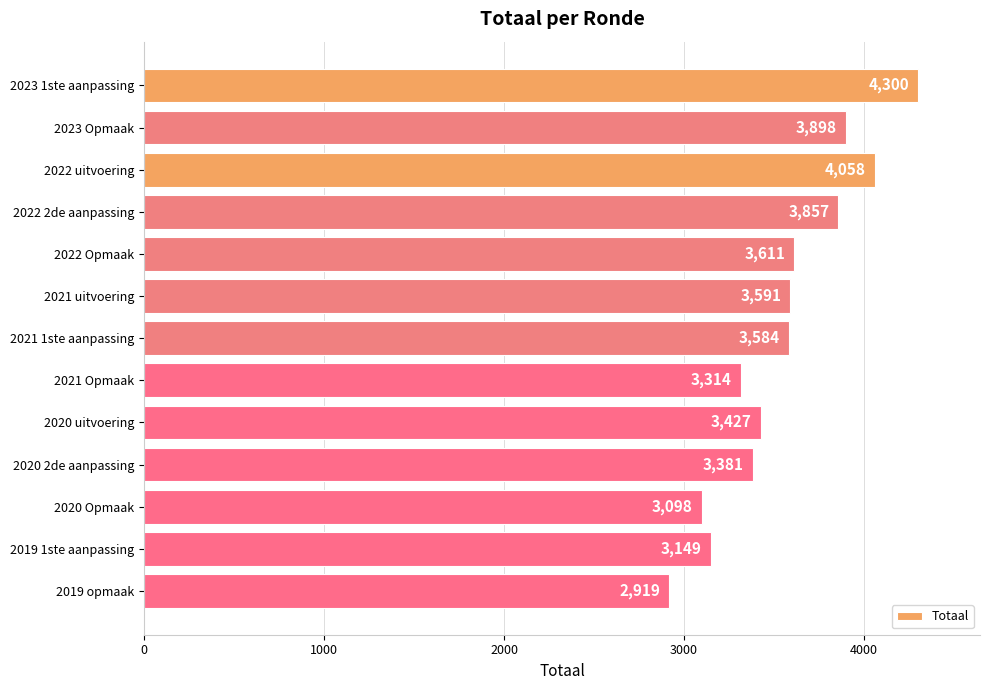

List the labels in order of value, largest first.

2023 1ste aanpassing, 2022 uitvoering, 2023 Opmaak, 2022 2de aanpassing, 2022 Opmaak, 2021 uitvoering, 2021 1ste aanpassing, 2020 uitvoering, 2020 2de aanpassing, 2021 Opmaak, 2019 1ste aanpassing, 2020 Opmaak, 2019 opmaak